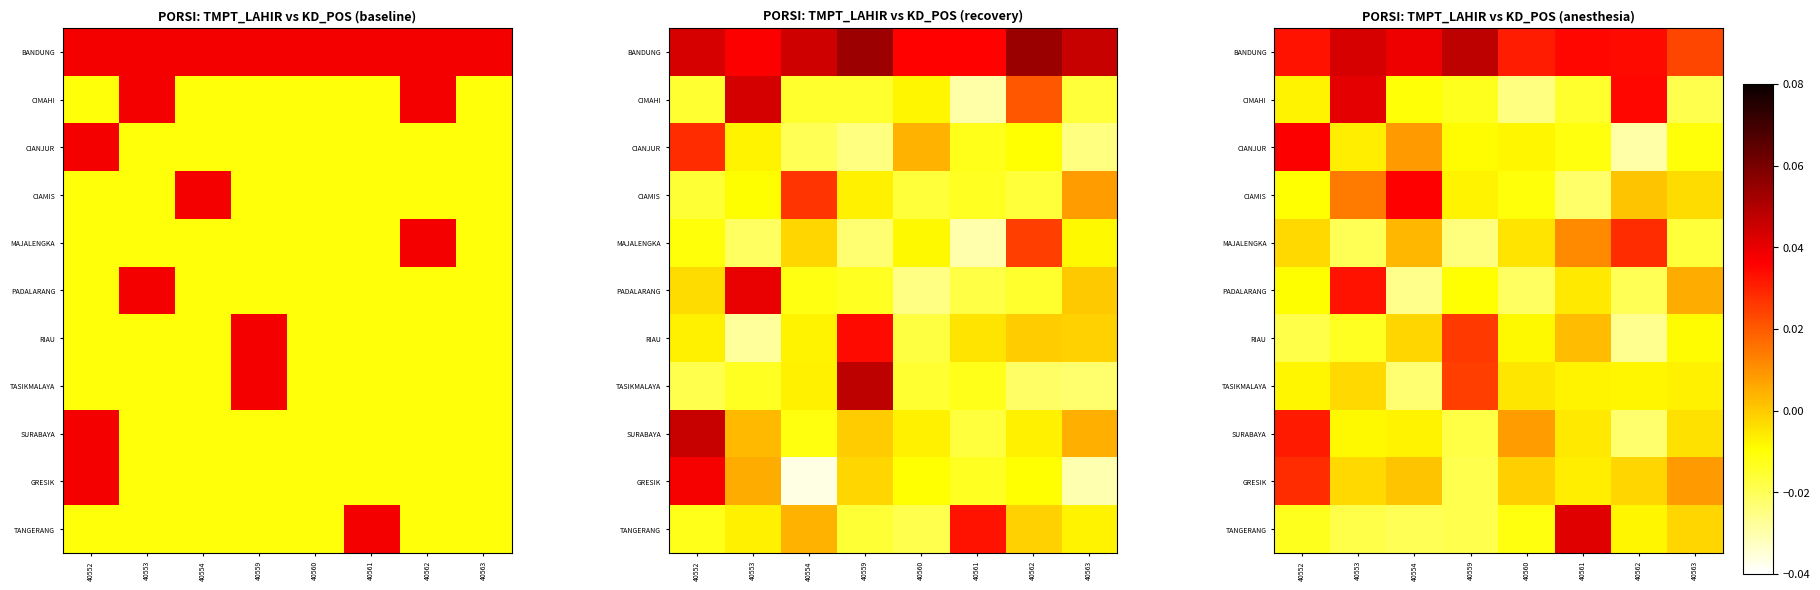

Is the value of PADALARANG at 40562 greater than the value of CIAMIS at 40559?

No